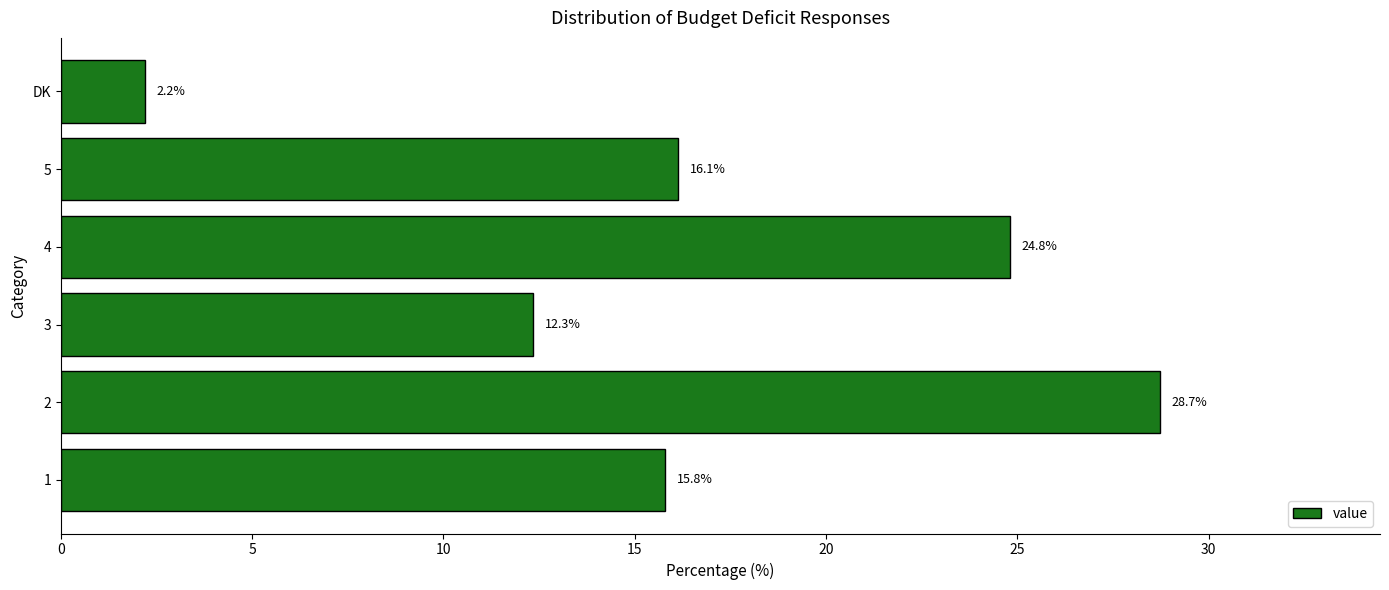

At which category does the chart reach its minimum across all series?

DK